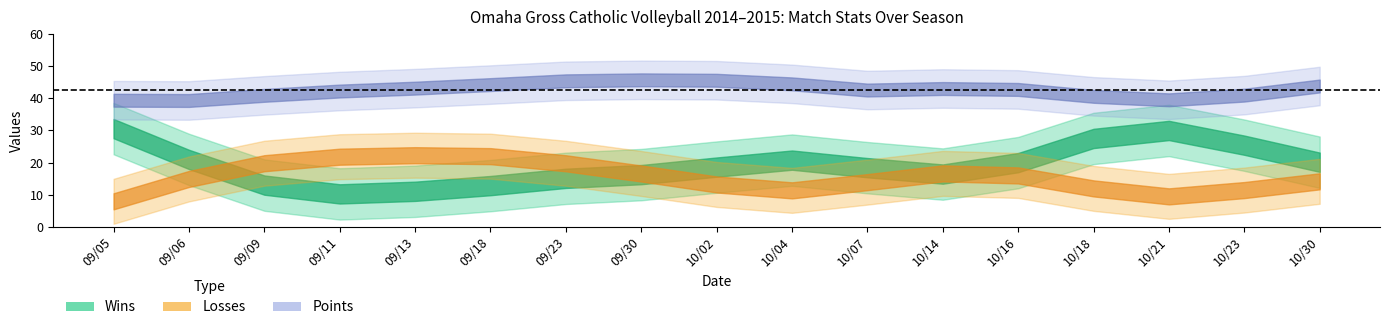

What position from the right is 10/30?

1